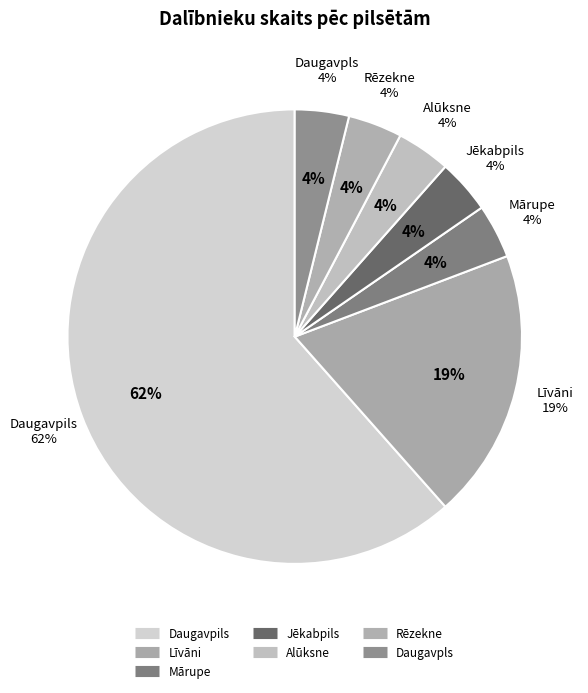

Rank the categories by value from highest to lowest.

Daugavpils, Līvāni, Mārupe, Jēkabpils, Alūksne, Rēzekne, Daugavpls